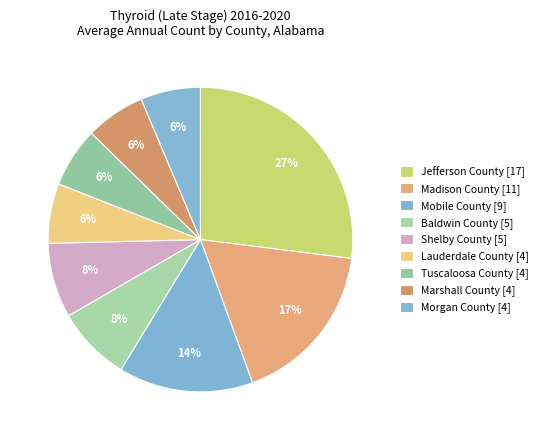

True or false: Madison County accounts for 12% of the total.

False